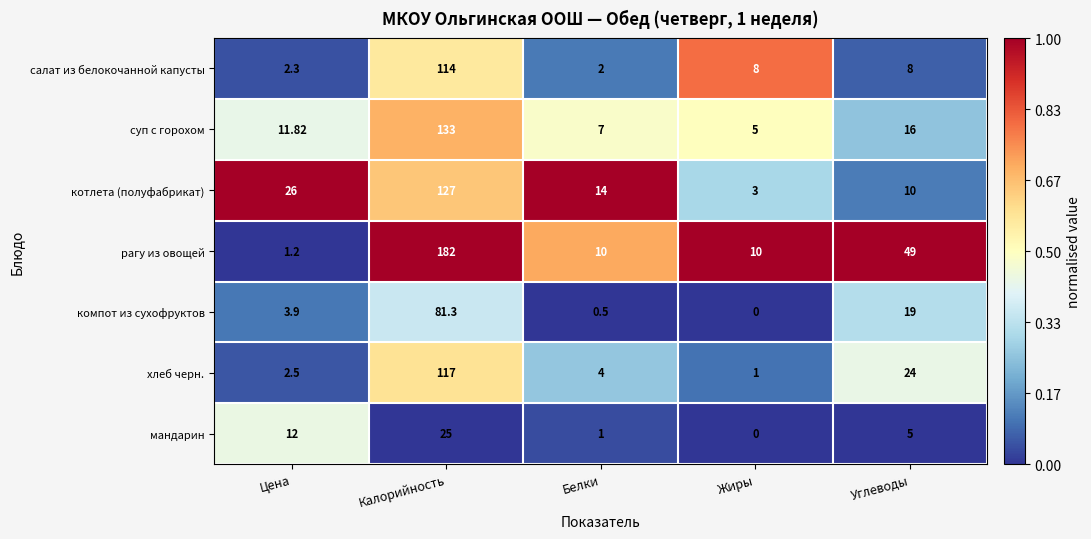

Which series changed the most between Цена and Калорийность?

рагу из овощей